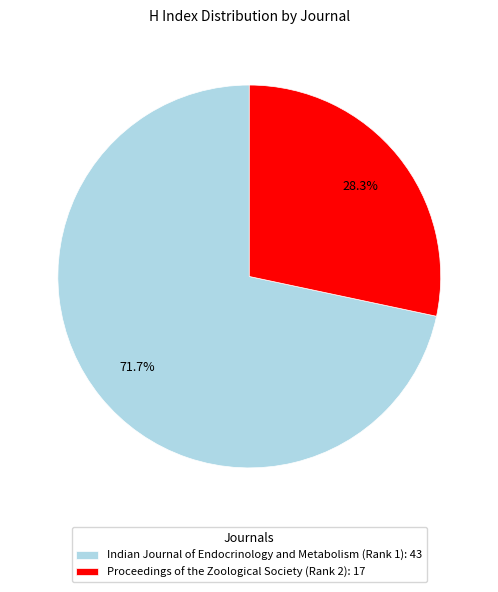

To the nearest percent, what is the average slice percentage?

50%